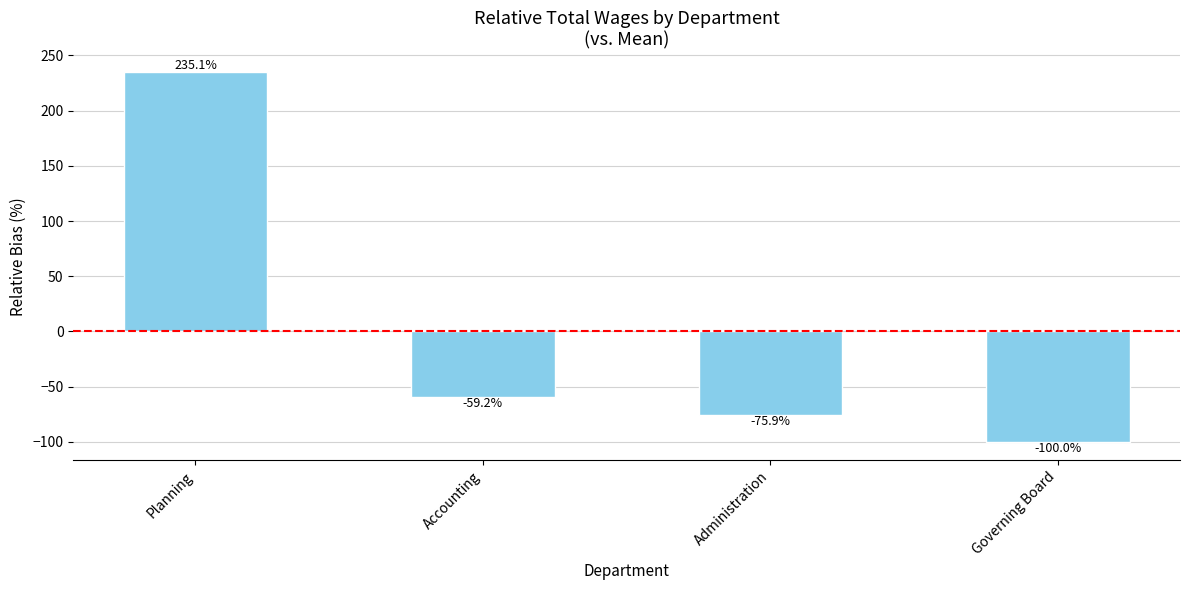

What is the difference between the maximum and second lowest values?

311.1